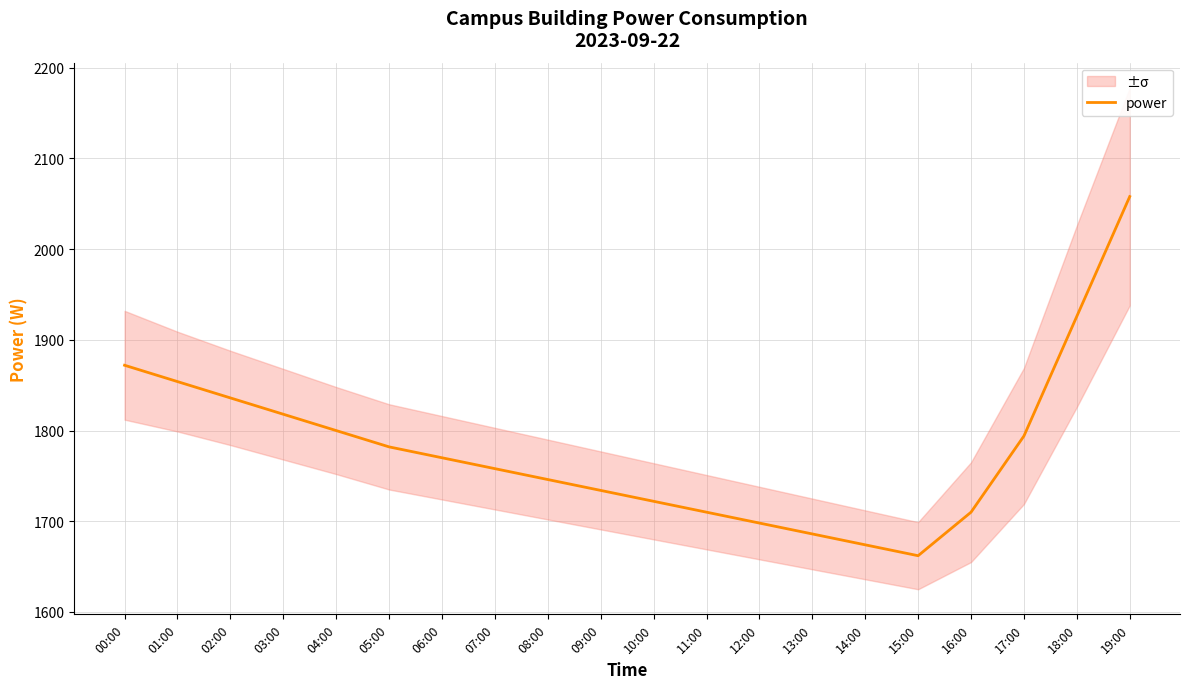

True or false: the data shows 1800 at 04:00.

True